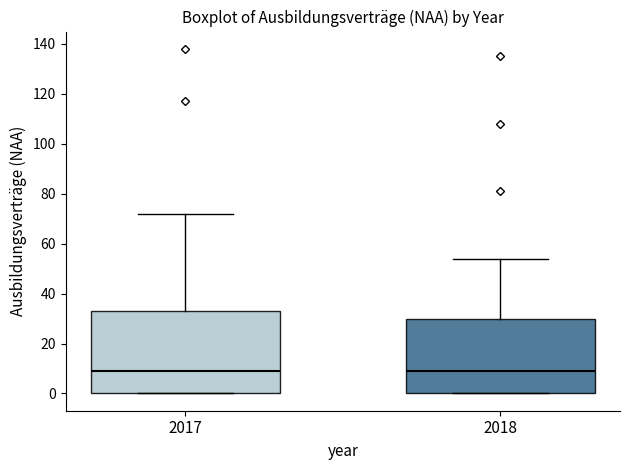

Reading left to right, read every box against the y-axis: the position of its median line, the range the box covers, and the ends of its whiskers. The values are not printed on the chart, so give them approximately, as read against the axis.

2017: median 10, box 0 to 34, whiskers 0 to 72
2018: median 10, box 0 to 30, whiskers 0 to 54